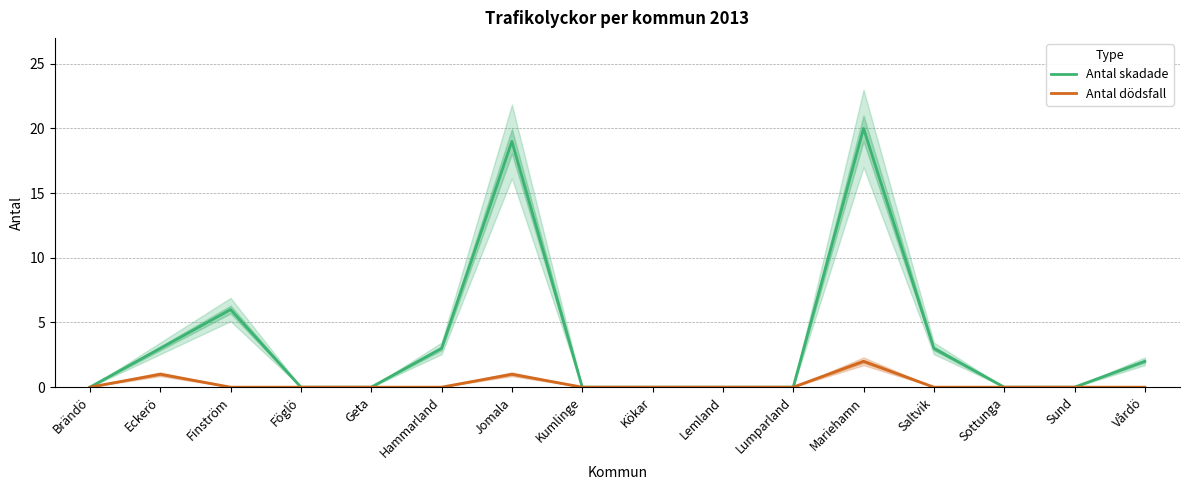

What is the label of the 1st point from the right?

Vårdö